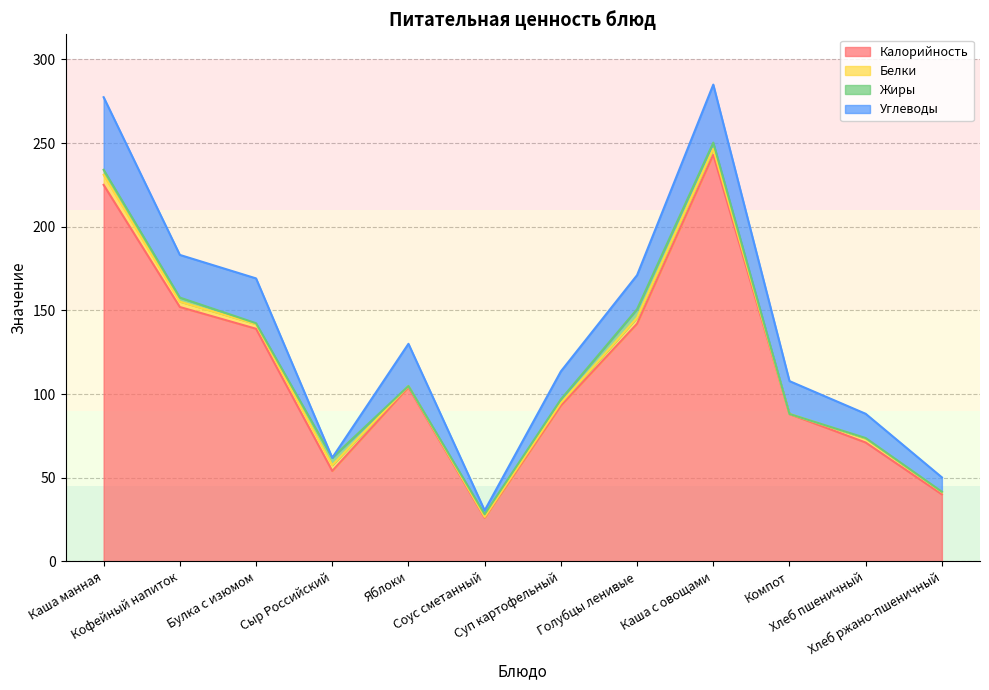

Count the number of data series in this chart.

4